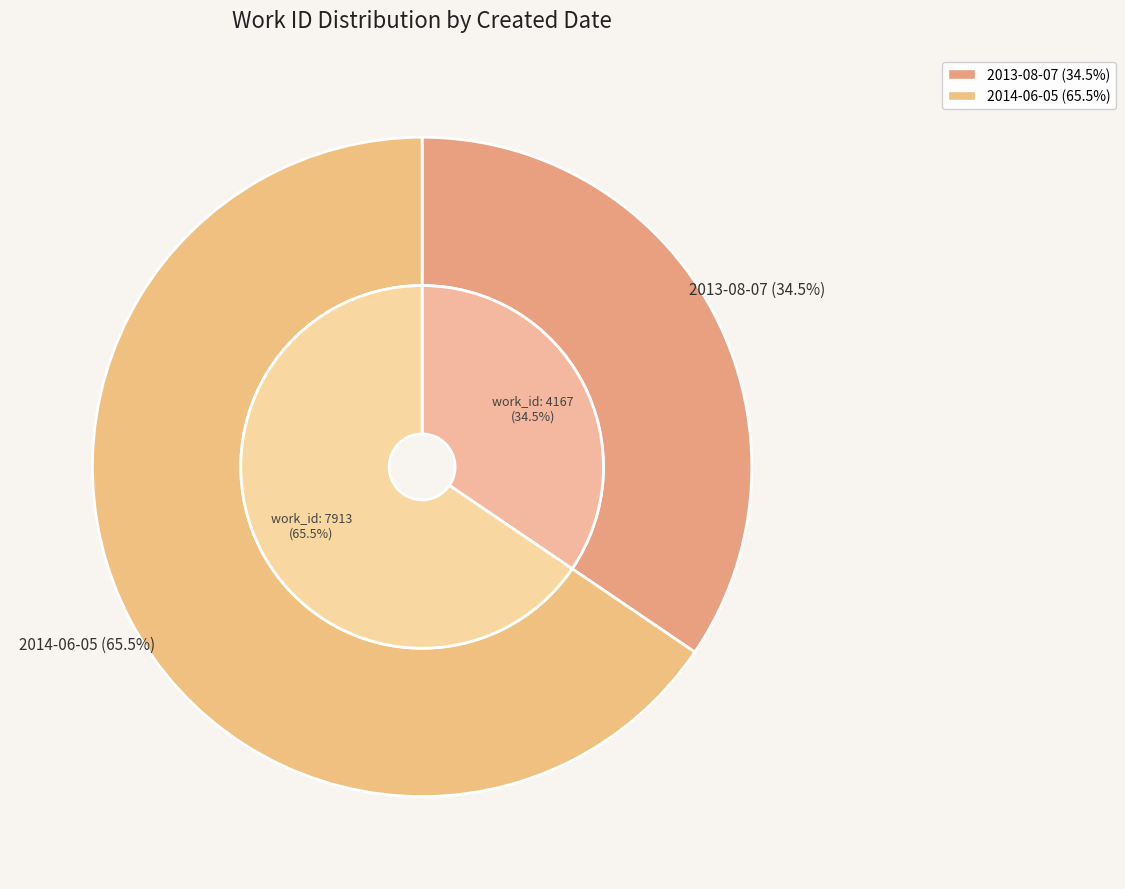

What is the change in value from 2013-08-07 to 2014-06-05?

+3746